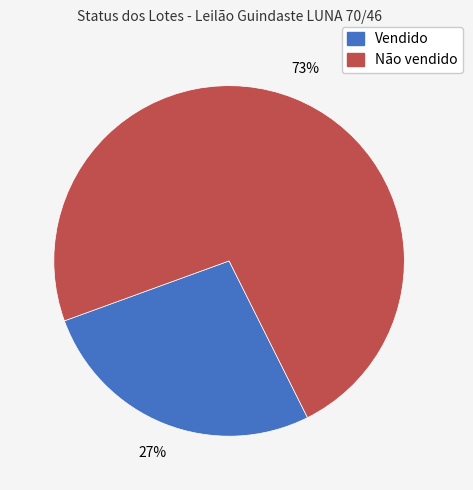

Combined, do Vendido and Não vendido account for over 50%?

Yes